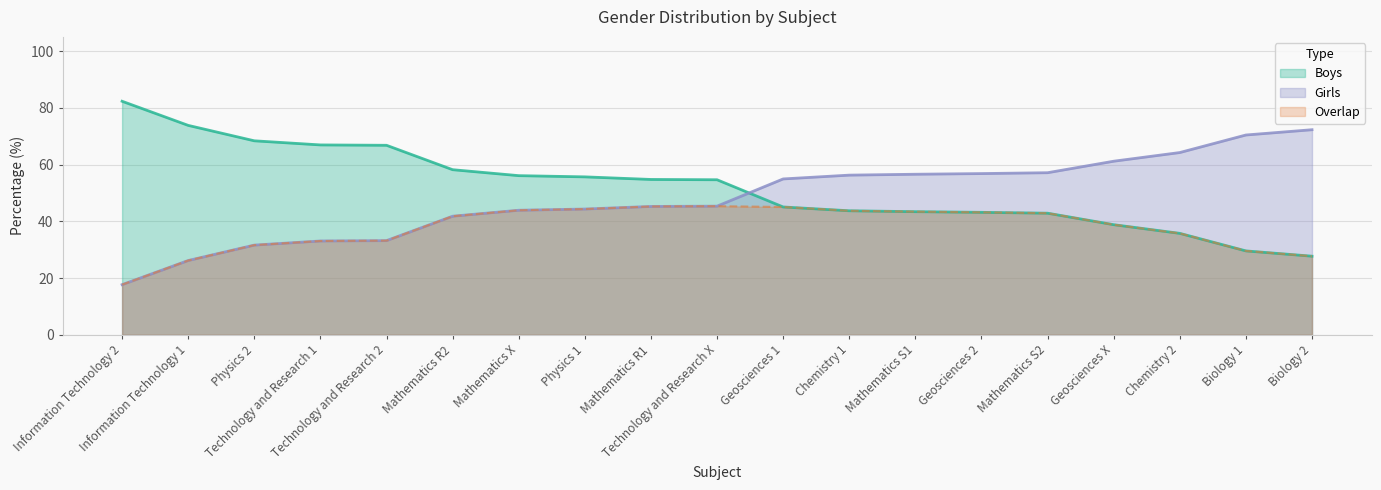

Is the value of Girls at Technology and Research 2 greater than the value of Boys at Technology and Research 1?

No